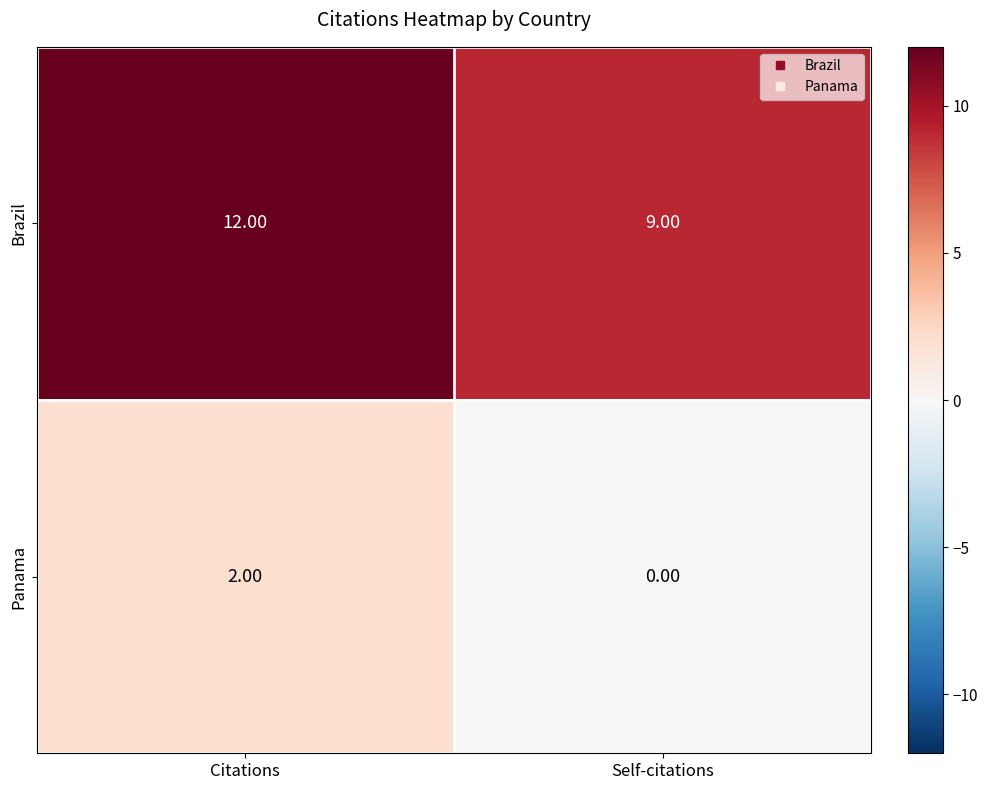

List the series in order of their overall mean, lowest first.

Panama, Brazil